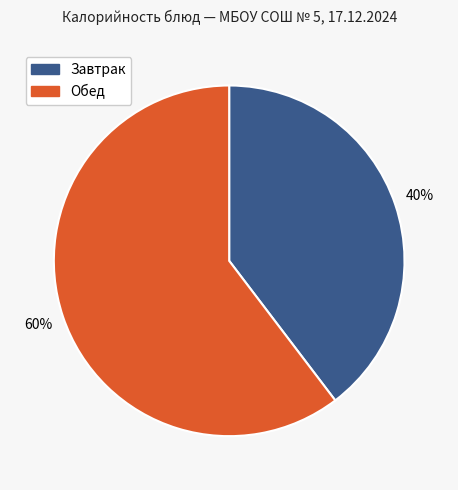

To the nearest percent, what is the average slice percentage?

50%